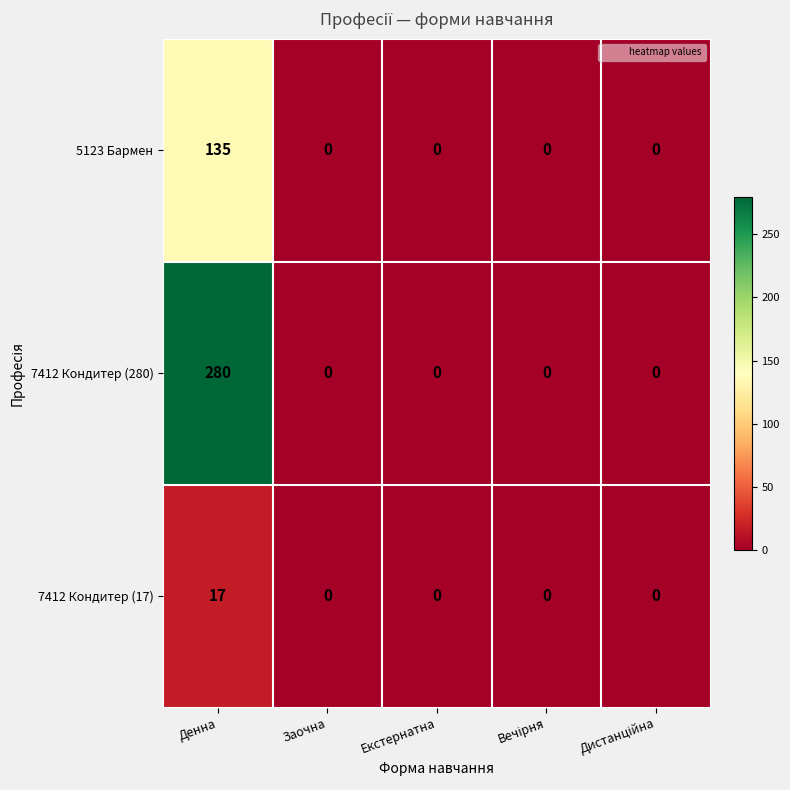

What is the spread (max minus min) of values at Денна?

263